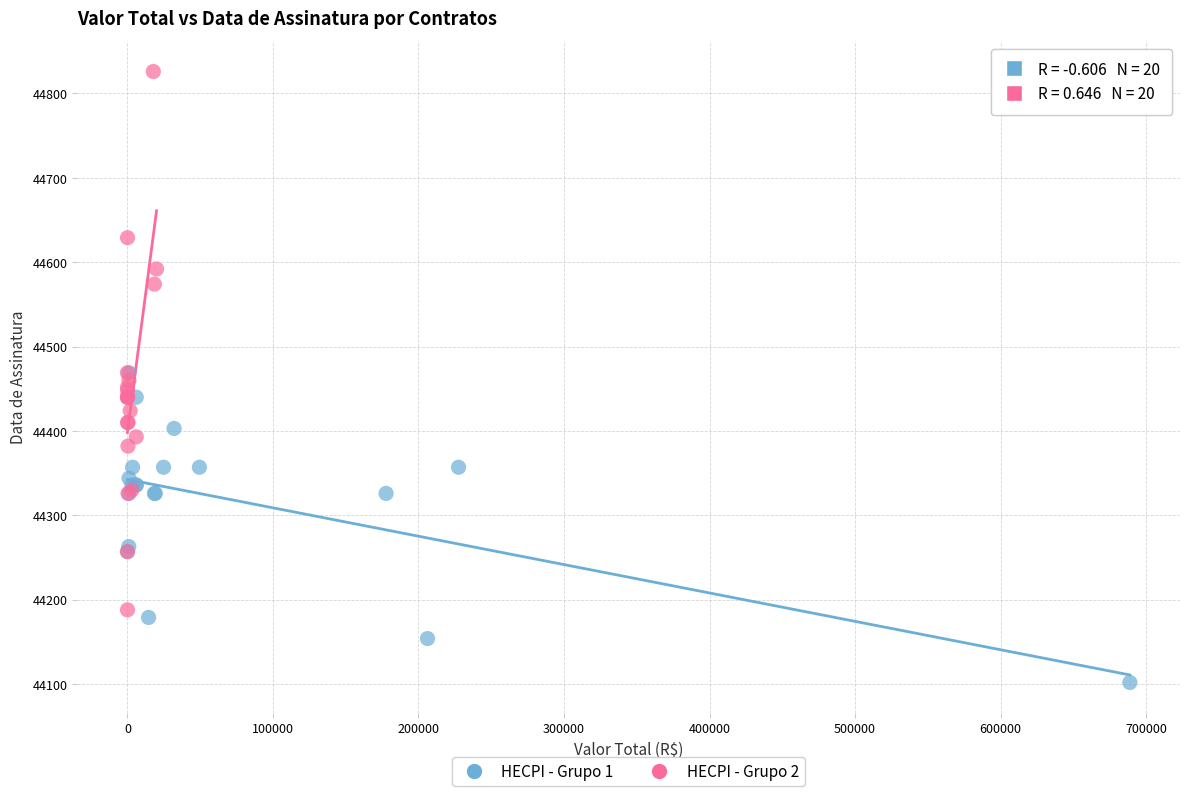

What are all the series names shown in the legend?

HECPI - Grupo 1, HECPI - Grupo 2